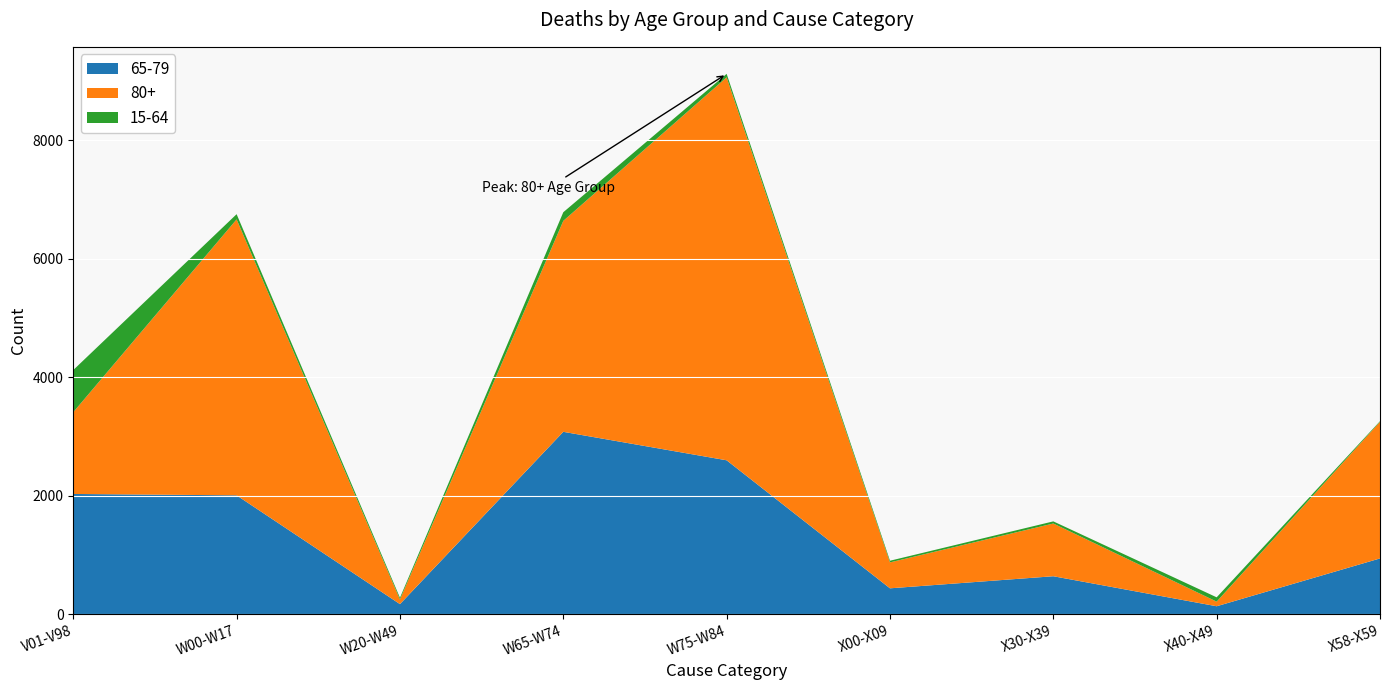

Reading right to left, transcribe all the data shown in this chart.

65-79: X58-X59=939	X40-X49=131	X30-X39=638	X00-X09=434	W75-W84=2597	W65-W74=3078	W20-W49=167	W00-W17=2005	V01-V98=2028
80+: X58-X59=2308	X40-X49=78	X30-X39=891	X00-X09=438	W75-W84=6470	W65-W74=3564	W20-W49=79	W00-W17=4662	V01-V98=1382
15-64: X58-X59=11	X40-X49=73	X30-X39=36	X00-X09=28	W75-W84=59	W65-W74=146	W20-W49=29	W00-W17=88	V01-V98=712